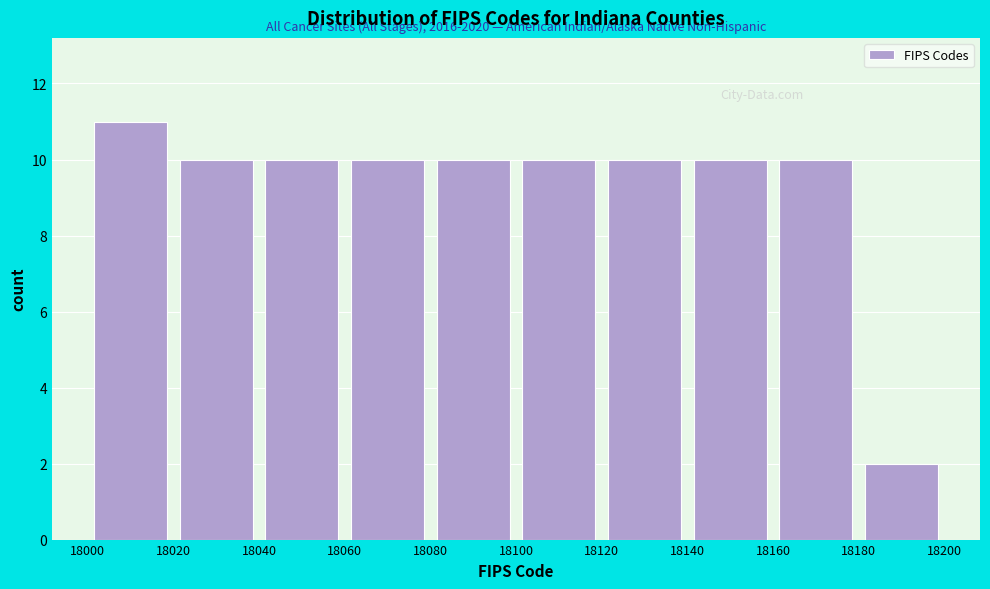

Over which range of the x-axis is the bar tallest?

18000 to 18020